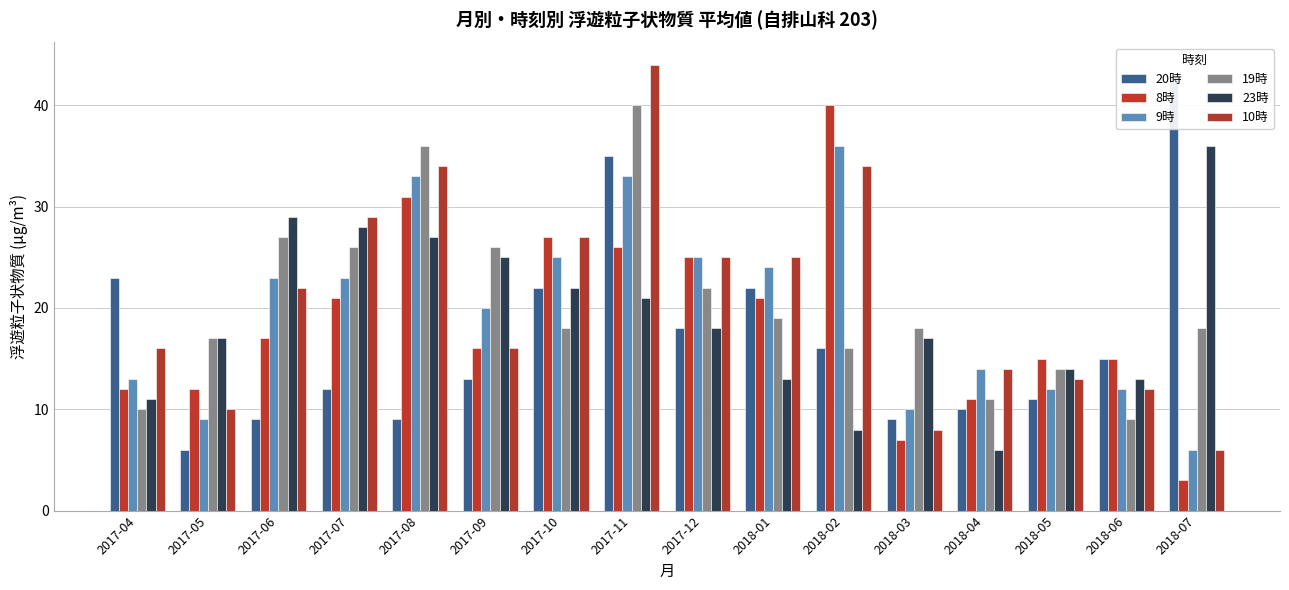

Rank the categories by 20時 value from highest to lowest.

2018-07, 2017-11, 2017-04, 2017-10, 2018-01, 2017-12, 2018-02, 2018-06, 2017-09, 2017-07, 2018-05, 2018-04, 2017-06, 2017-08, 2018-03, 2017-05